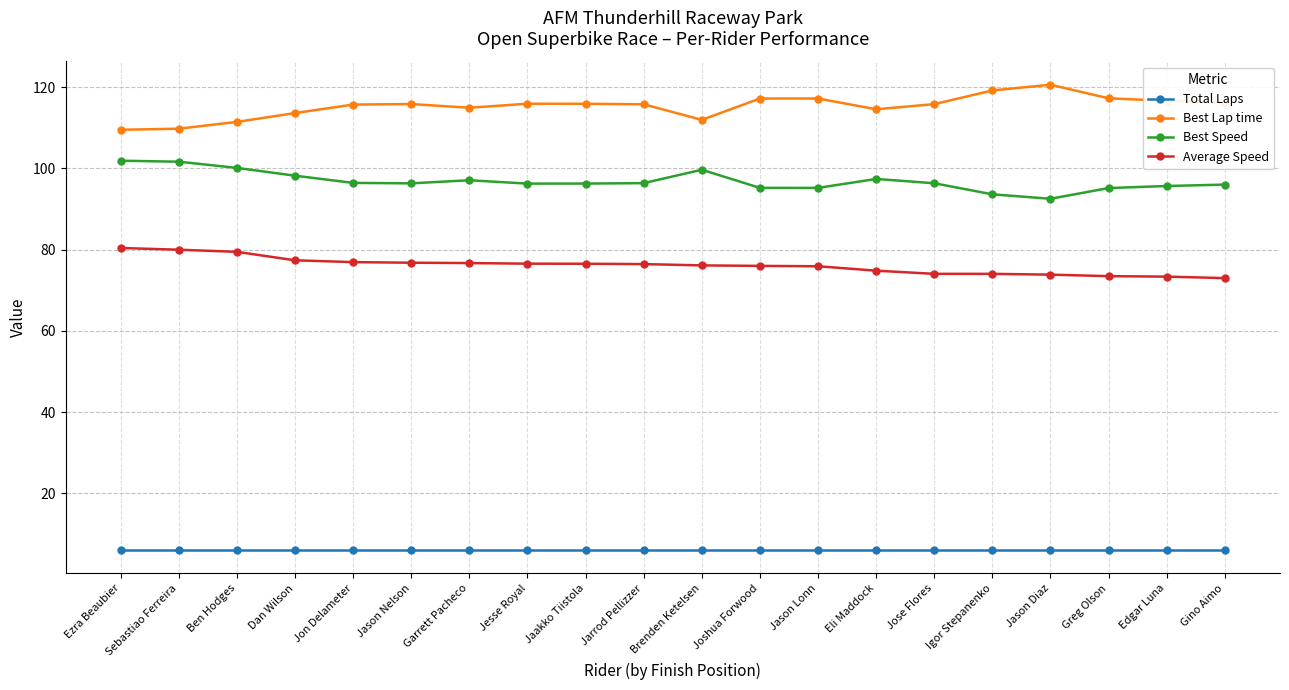

True or false: Average Speed has a value of 40.2 at Jesse Royal.

False